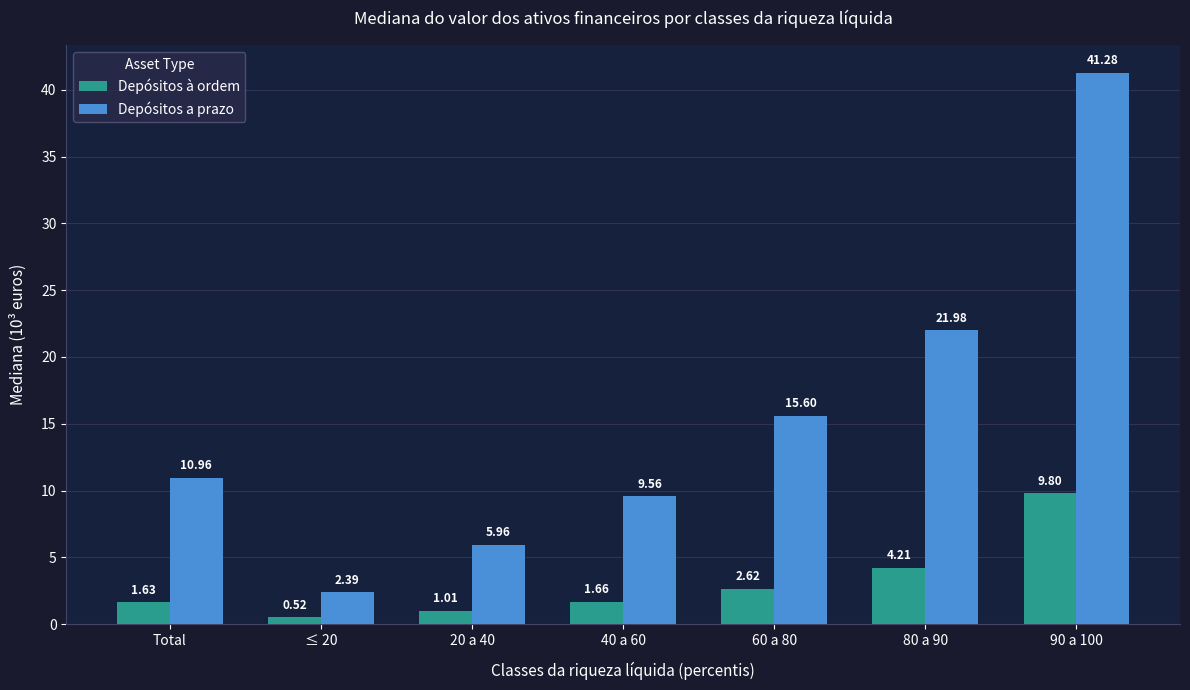

At how many categories does at least one series exceed 17?

2